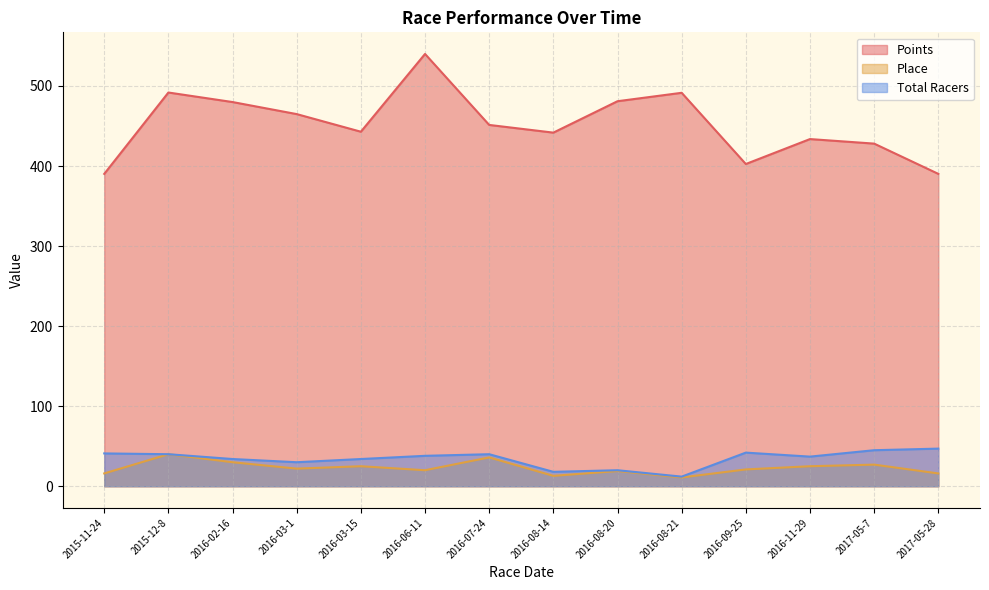

At which category does Place reach its first local peak?

2015-12-8